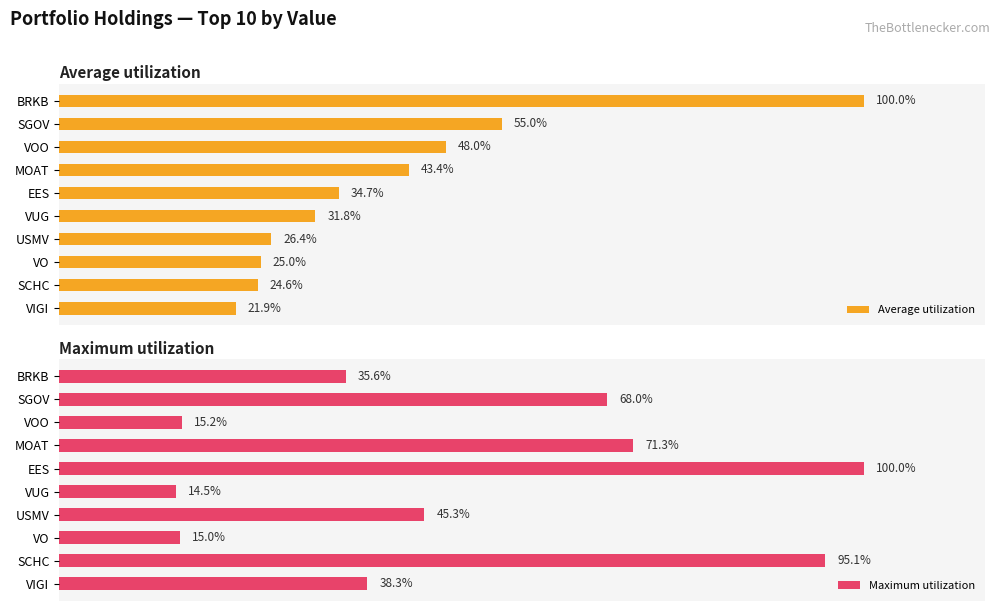

At which label is Average utilization closest to 60?

SGOV